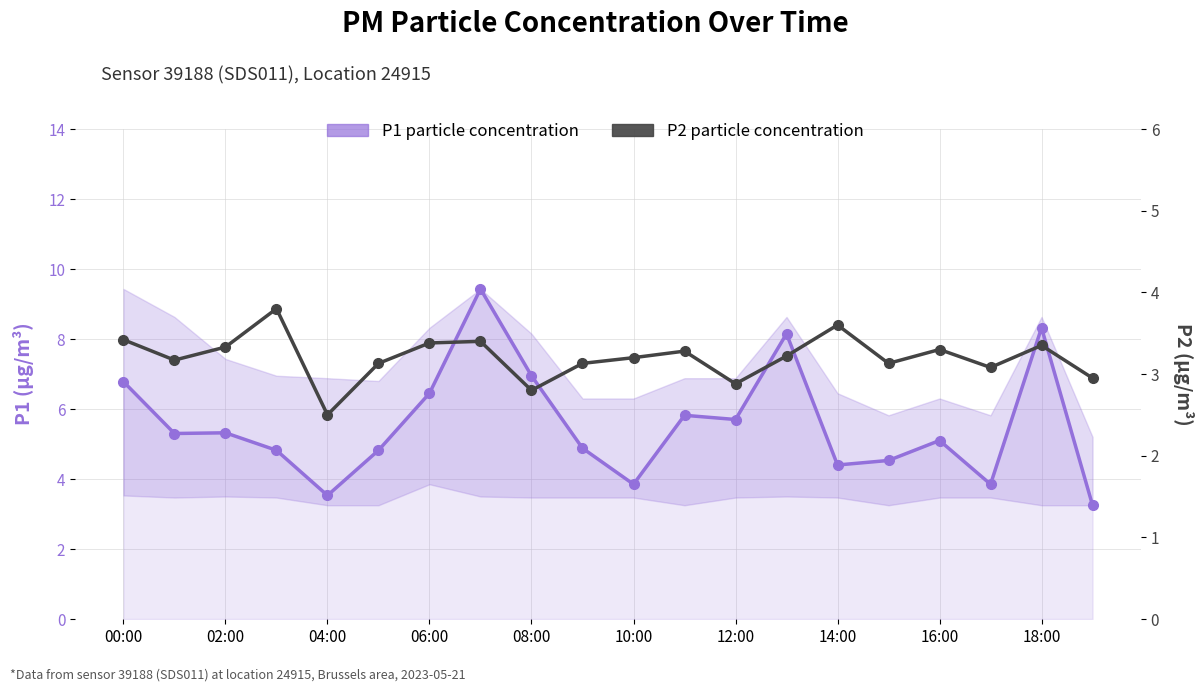

True or false: P1 particle concentration and P2 particle concentration cross at least once.

False